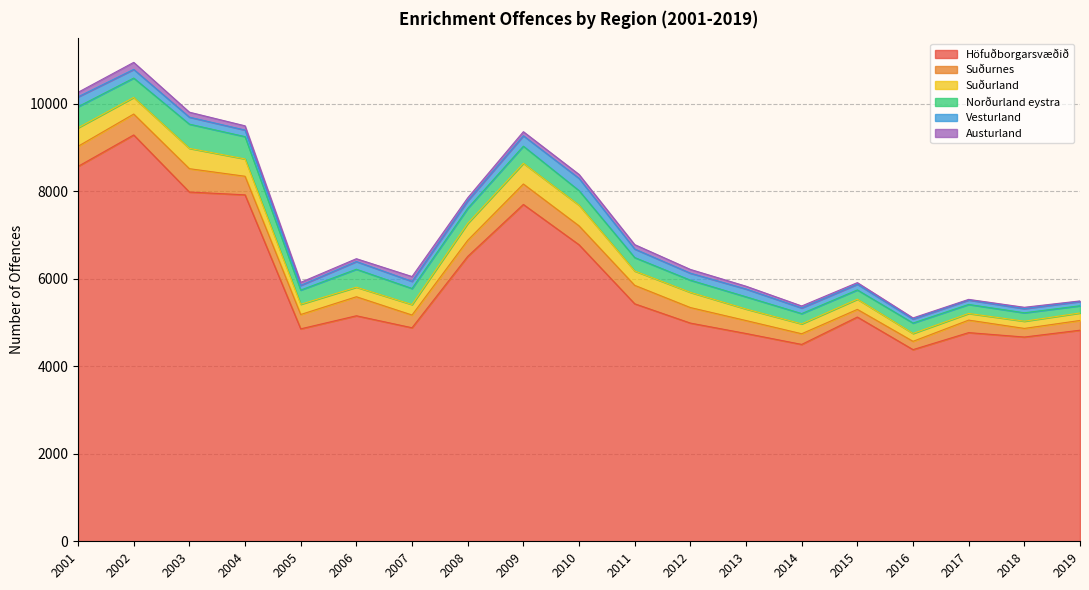

Between 2018 and 2008, which is larger?

2008